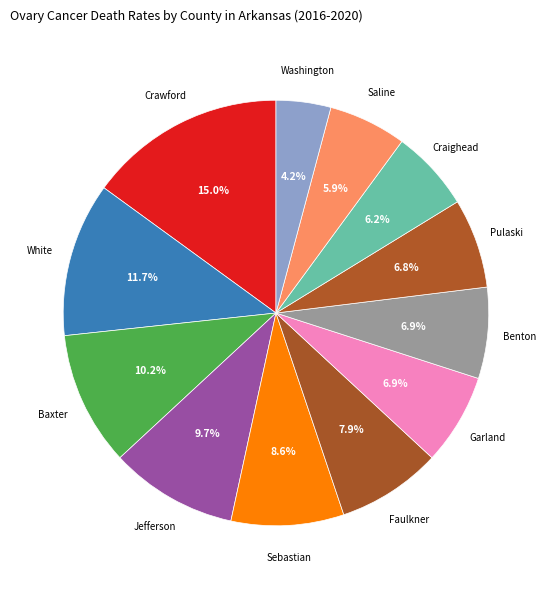

What is the largest slice in the pie chart?

Crawford County